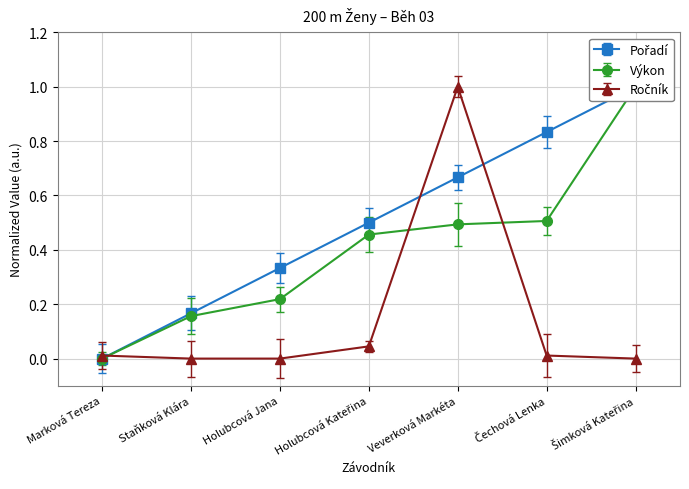

List the labels in order of Pořadí value, largest first.

Šimková Kateřina, Čechová Lenka, Veverková Markéta, Holubcová Kateřina, Holubcová Jana, Staňková Klára, Marková Tereza